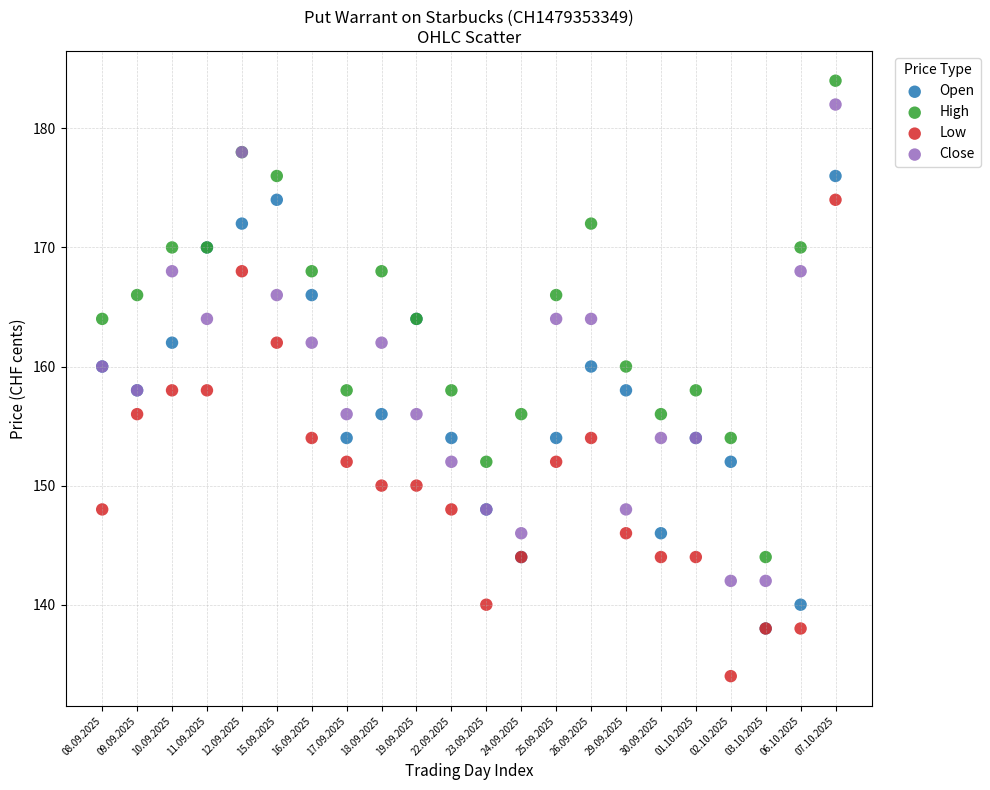

What are all the series names shown in the legend?

Open, High, Low, Close